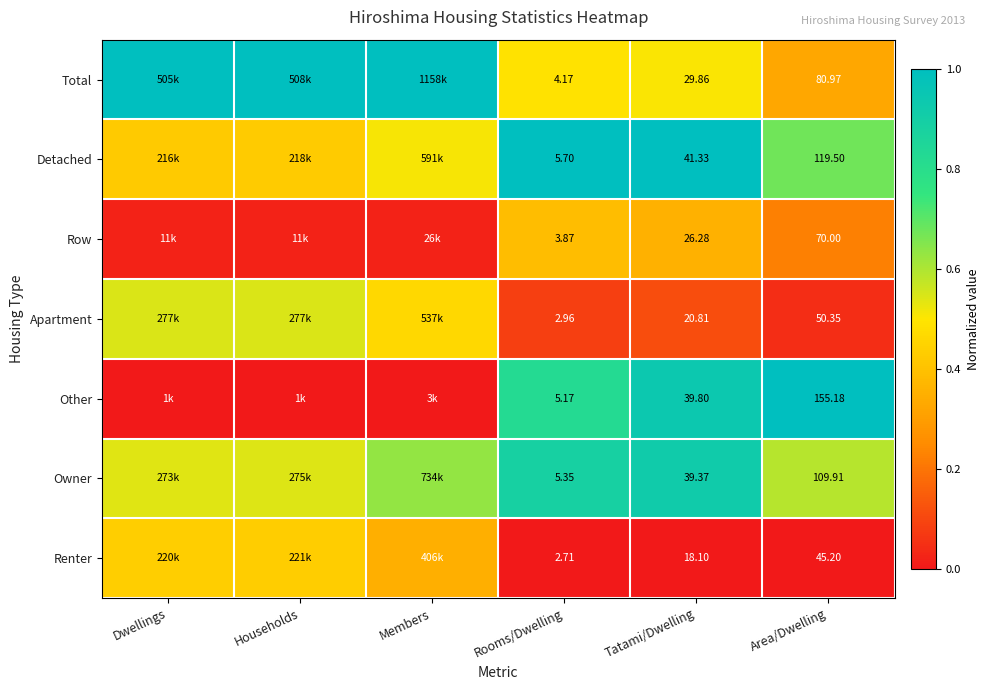

What is the maximum value shown in the chart?

1.0